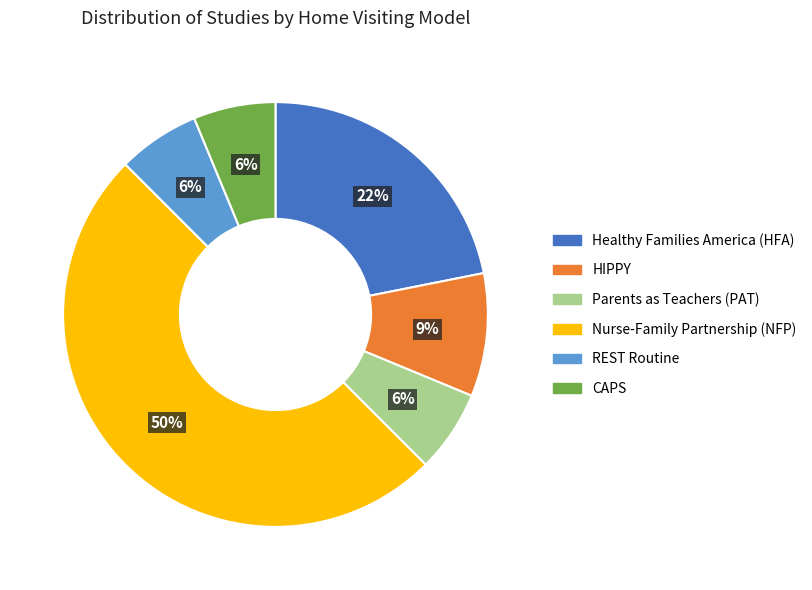

To the nearest percent, what is the average slice percentage?

17%